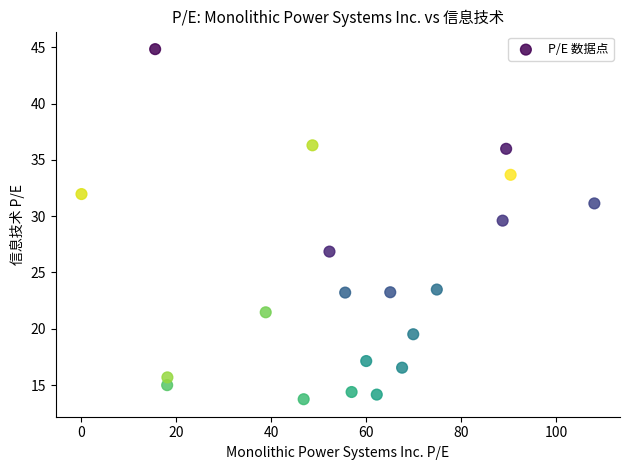

What is the range of Y values (max minus min)?

31.1